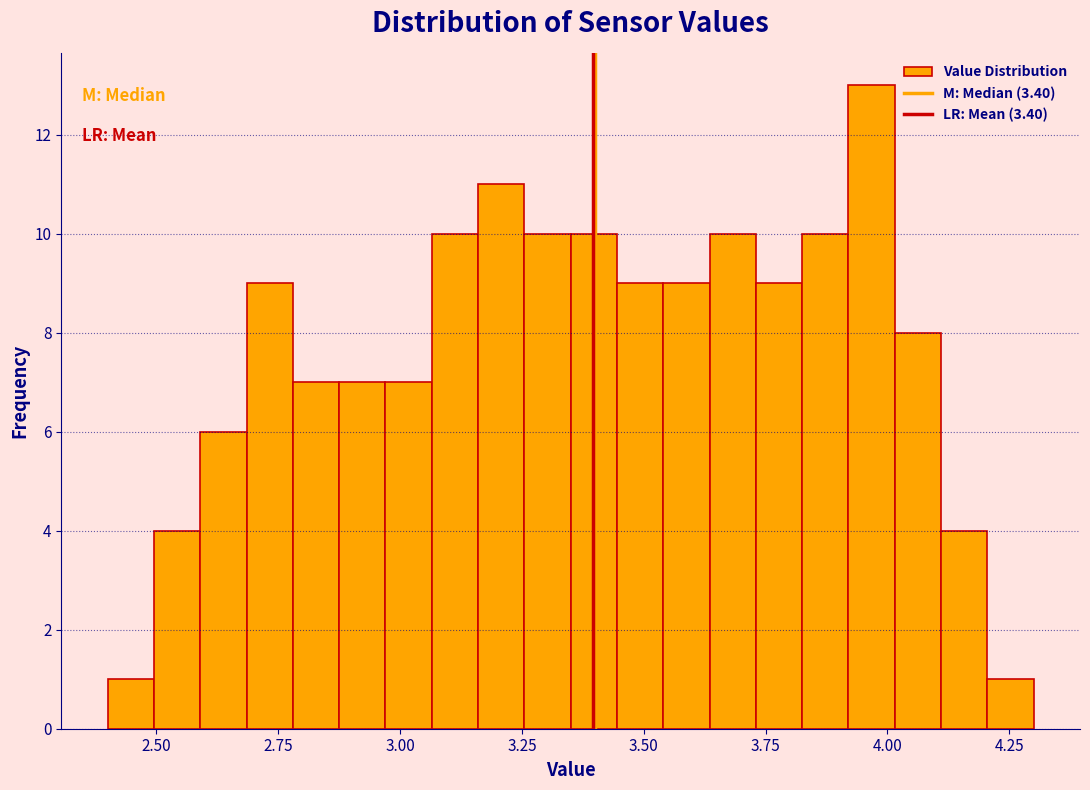

Around what value on the x-axis is the tallest bar? Give the approximate position of its centre, as read against the axis.

3.95